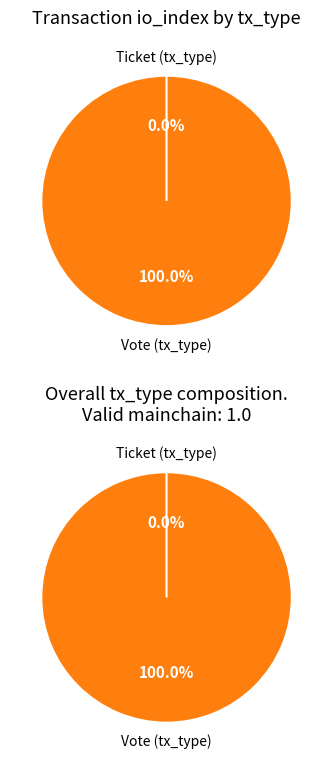

Do Vote (tx_type) and Ticket (tx_type) together represent more than half of the pie?

Yes